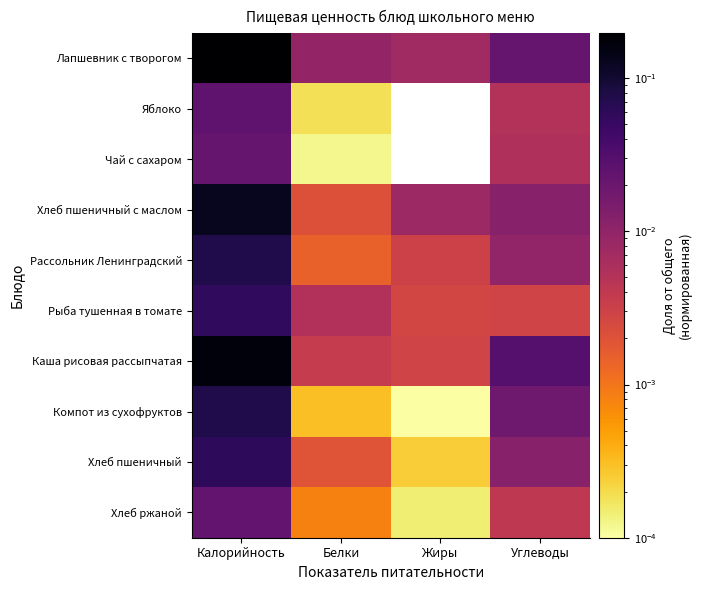

List the series in order of their peak value, highest first.

Лапшевник с творогом, Каша рисовая рассыпчатая, Хлеб пшеничный с маслом, Рассольник Ленинградский, Компот из сухофруктов, Хлеб пшеничный, Рыба тушенная в томате, Яблоко, Хлеб ржаной, Чай с сахаром